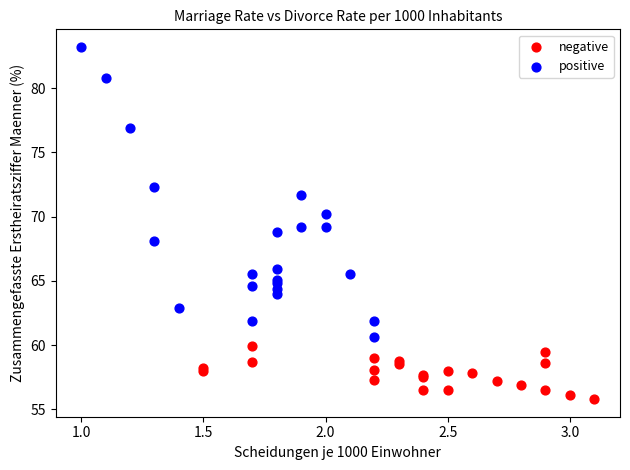

Which series contains the lowest Y value?

negative